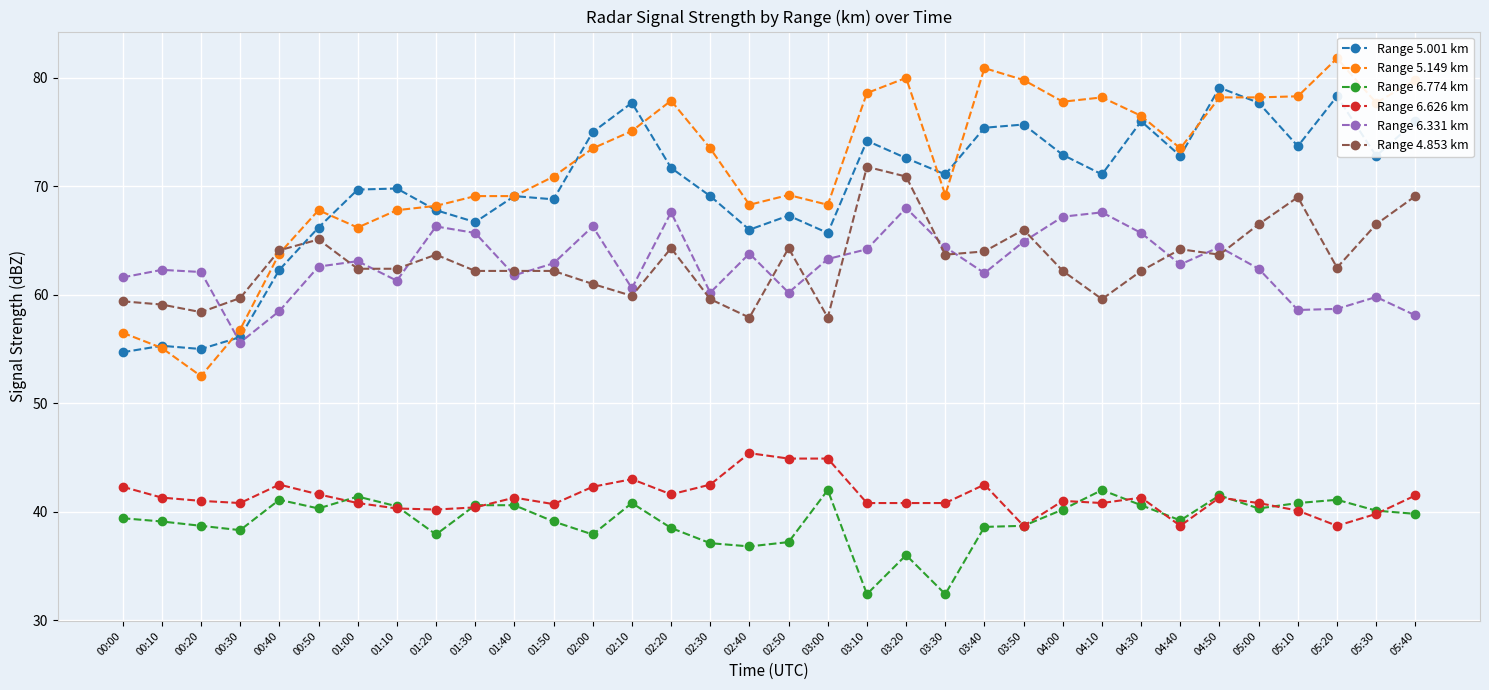

Is it true that Range 5.001 km equals 71.1 at 04:10?

True